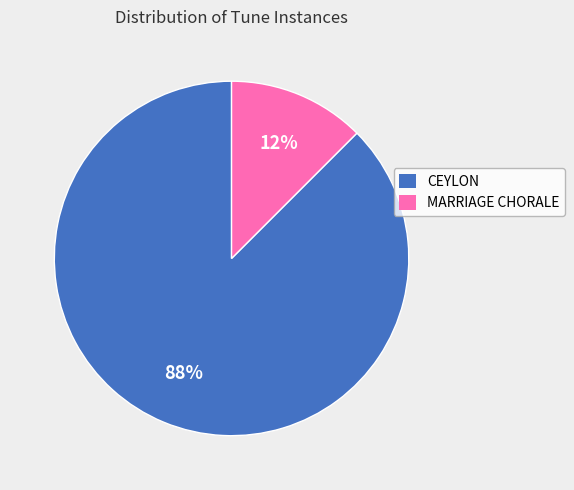

Does CEYLON account for over 50% of the chart?

Yes